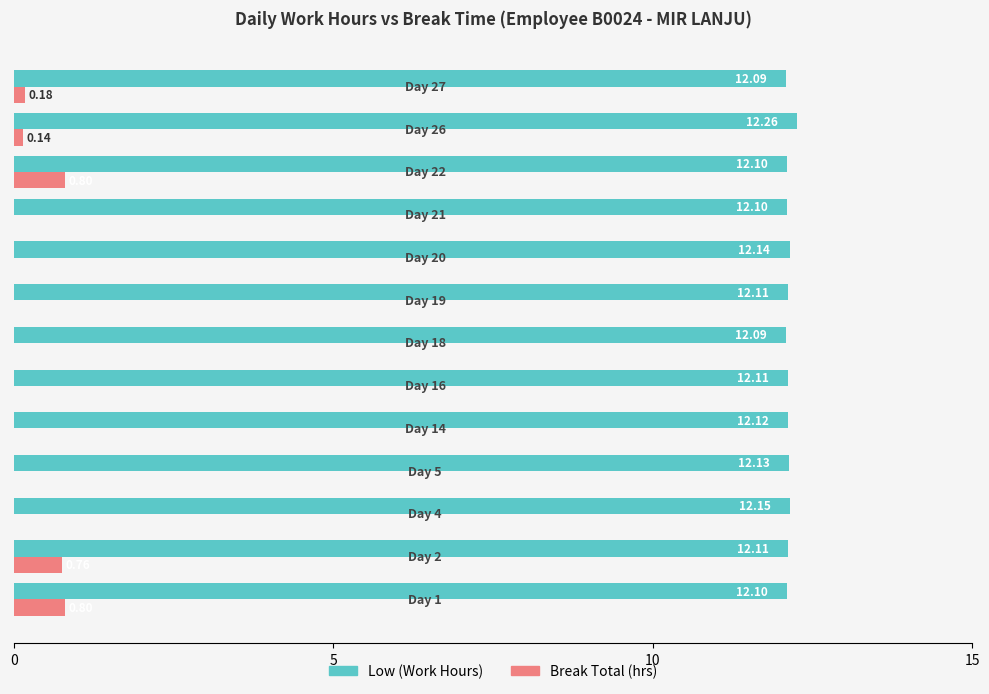

What is the sum of all Low (Work Hours) values?

157.6